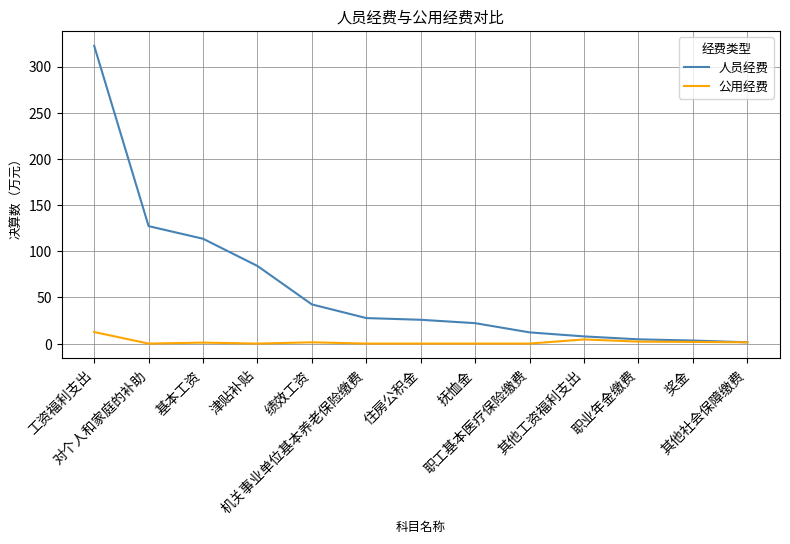

True or false: 人员经费 has a value of 30.2 at 津贴补贴.

False